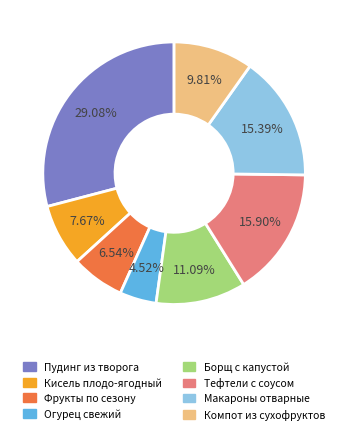

Is there any slice that represents more than half of the pie?

No